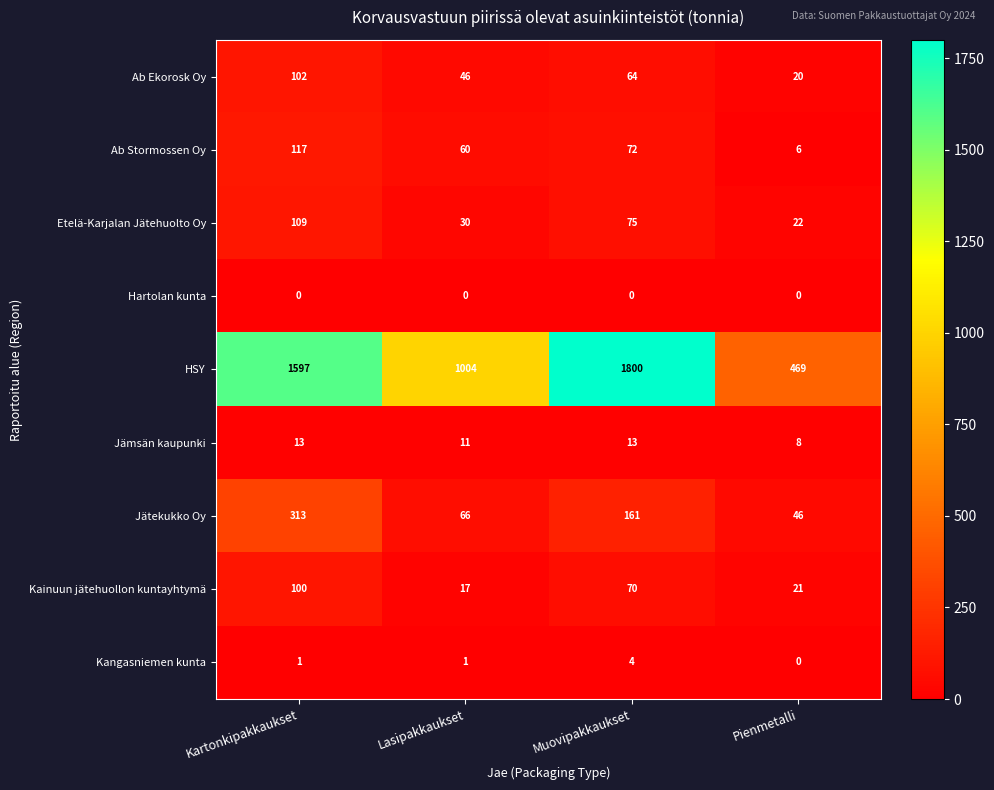

The HSY series shows 1597 at Kartonkipakkaukset. True or false?

True